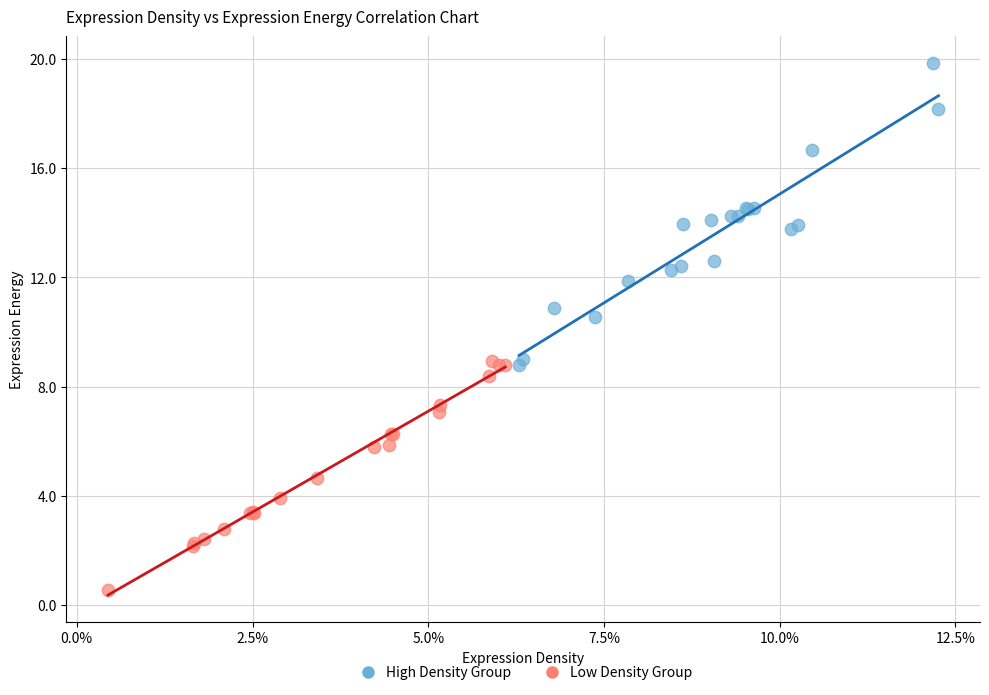

Which series reaches the maximum Y coordinate?

High Density Group